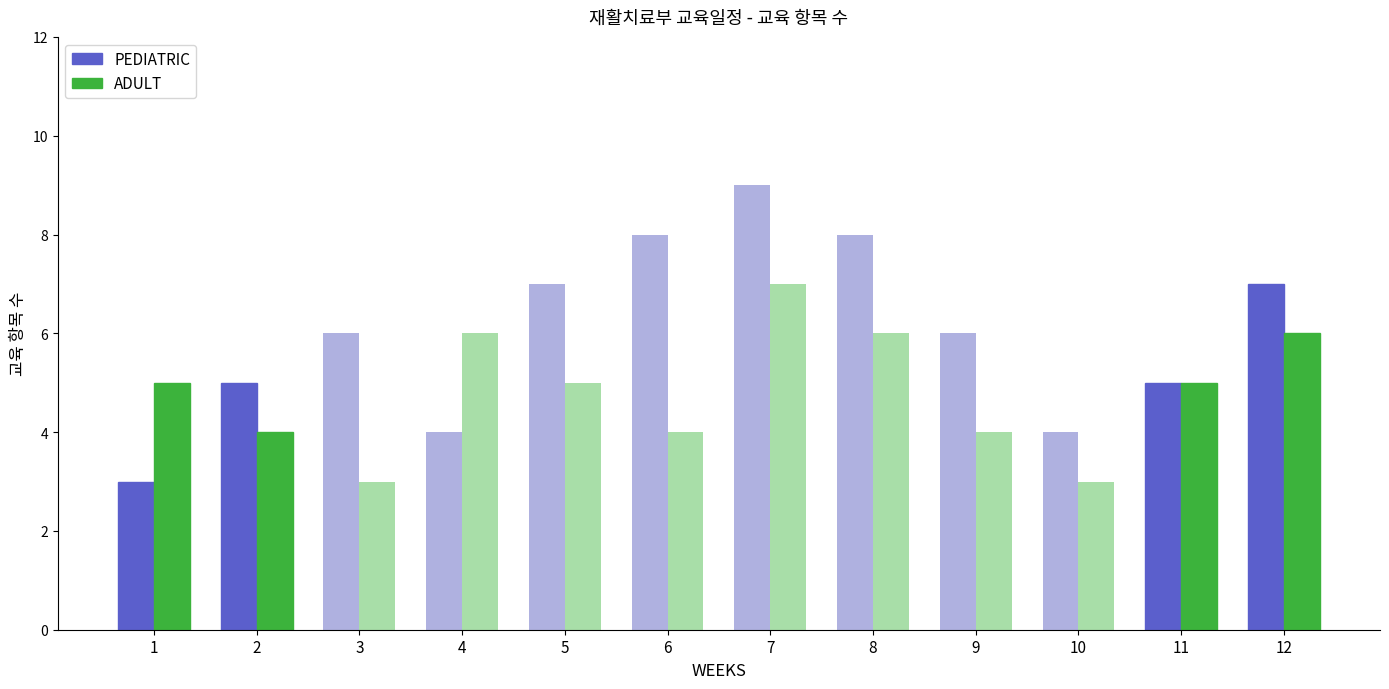

Does the chart contain stacked bars?

No